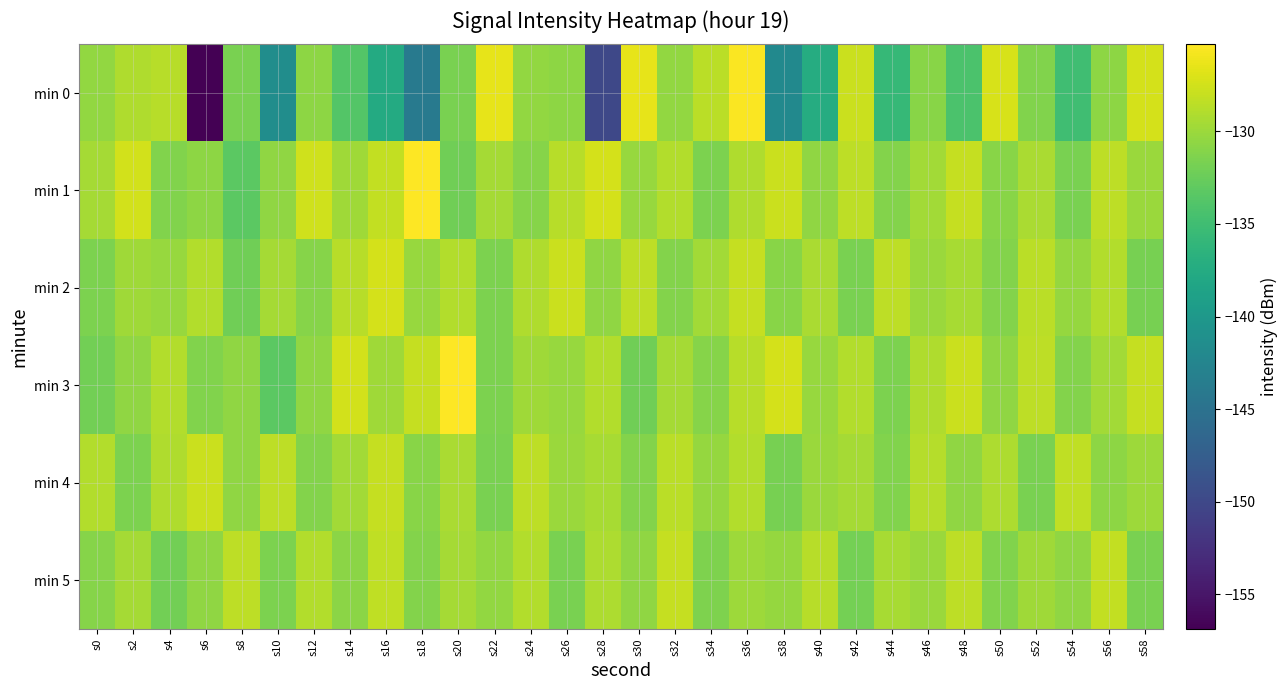

Count the number of categories in the chart.

30